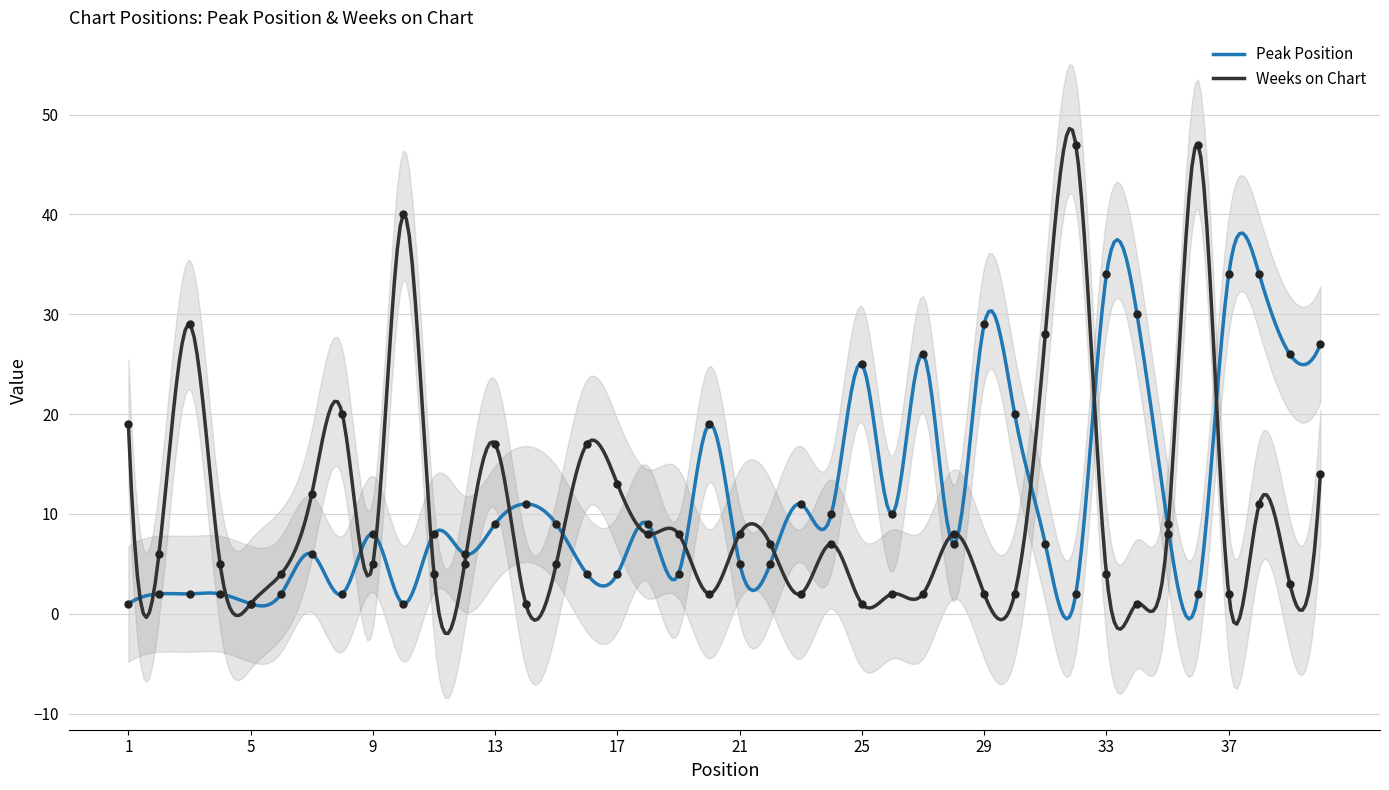

Which series contains the highest Y value?

Weeks on Chart